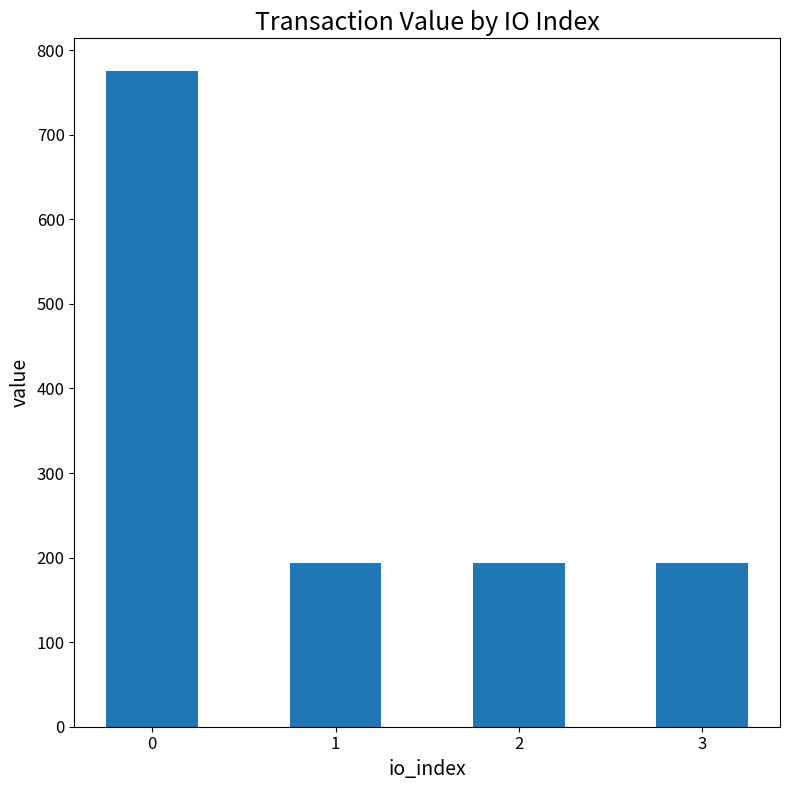

What is the value of the 3rd bar from the left?

193.8